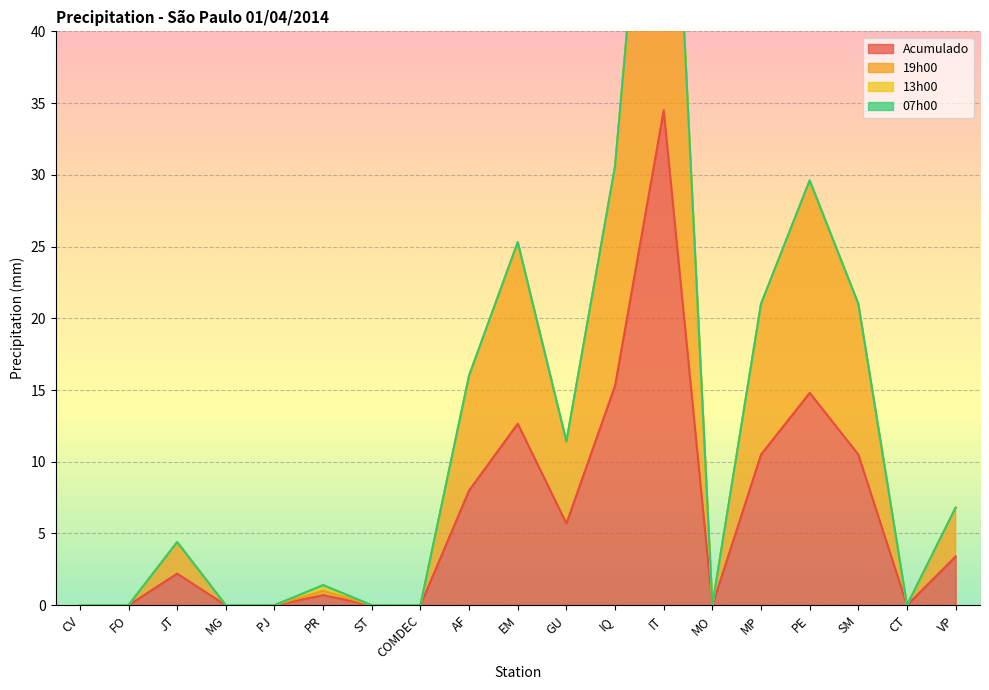

True or false: Acumulado and 19h00 intersect in this chart.

False